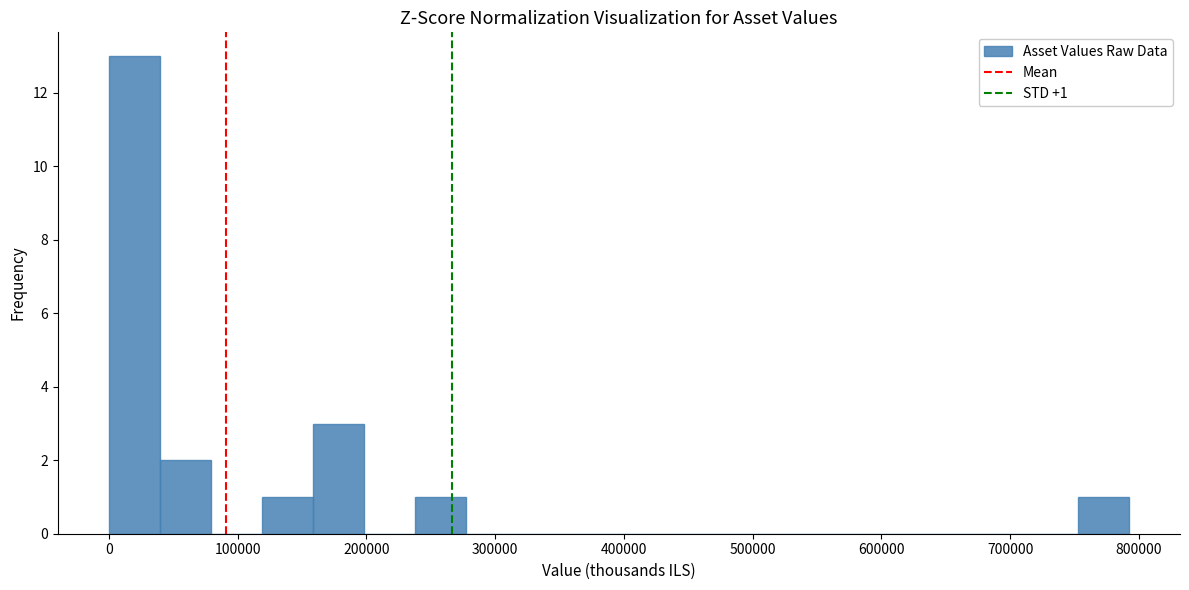

Read against the x-axis, roughly where is the centre of the tallest bar?

20000